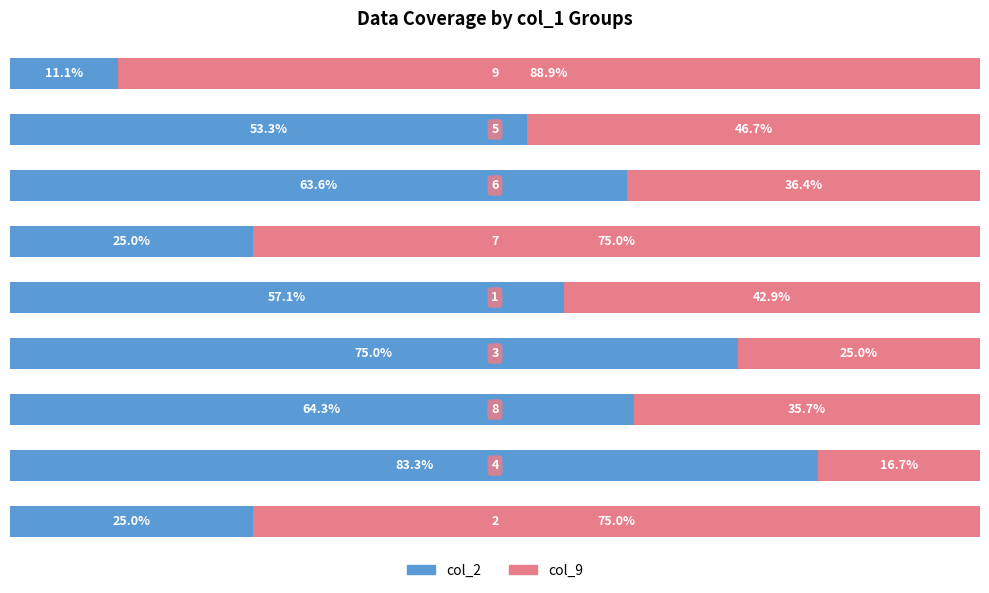

What are all the series names shown in the legend?

col_2, col_9